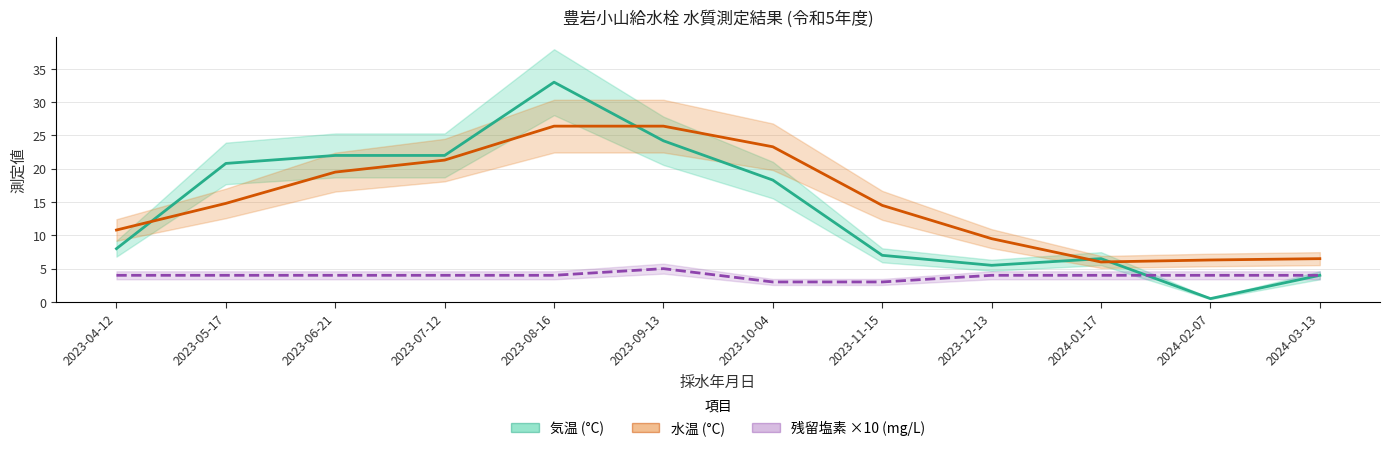

True or false: 残留塩素 ×10 (mg/L) and 気温 (°C) intersect in this chart.

True